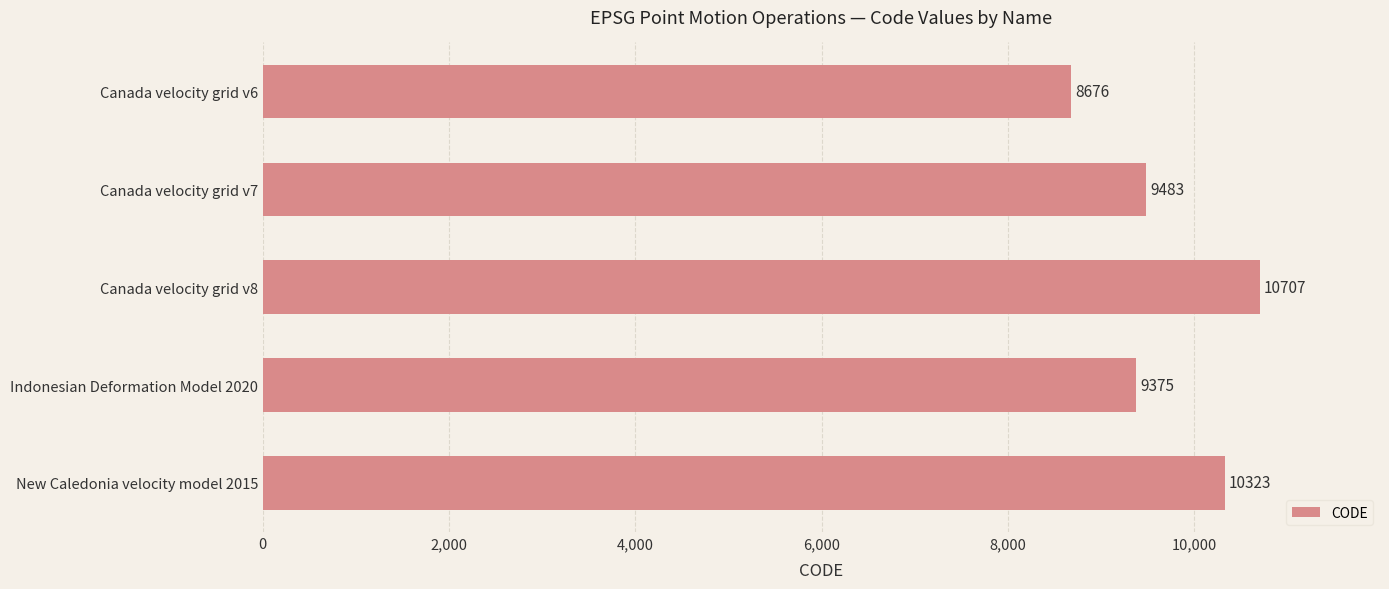

Rank the categories by value from lowest to highest.

Canada velocity grid v6, Indonesian Deformation Model 2020, Canada velocity grid v7, New Caledonia velocity model 2015, Canada velocity grid v8